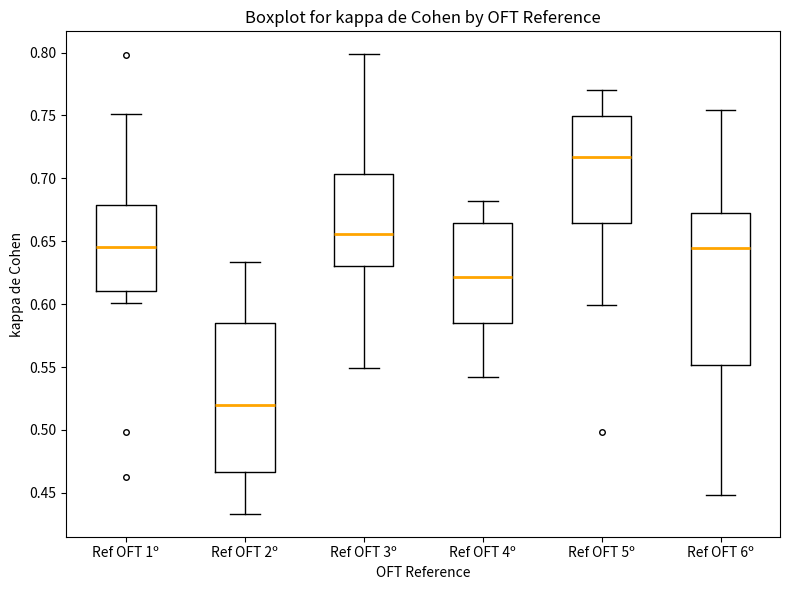

Where does the median line of the box for Ref OFT 5º sit on the y-axis? The values are not printed on the chart, so give them approximately, as read against the axis.

0.715